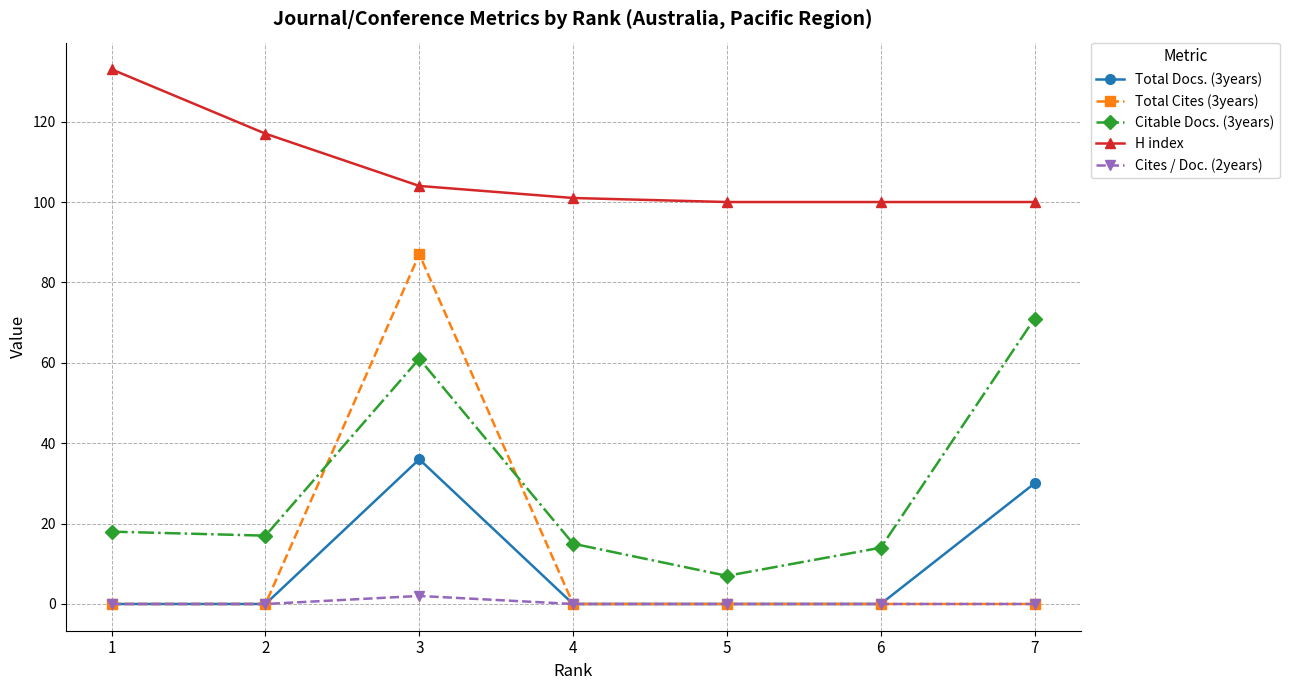

Between 4 and 5, which series saw the biggest shift?

Citable Docs. (3years)